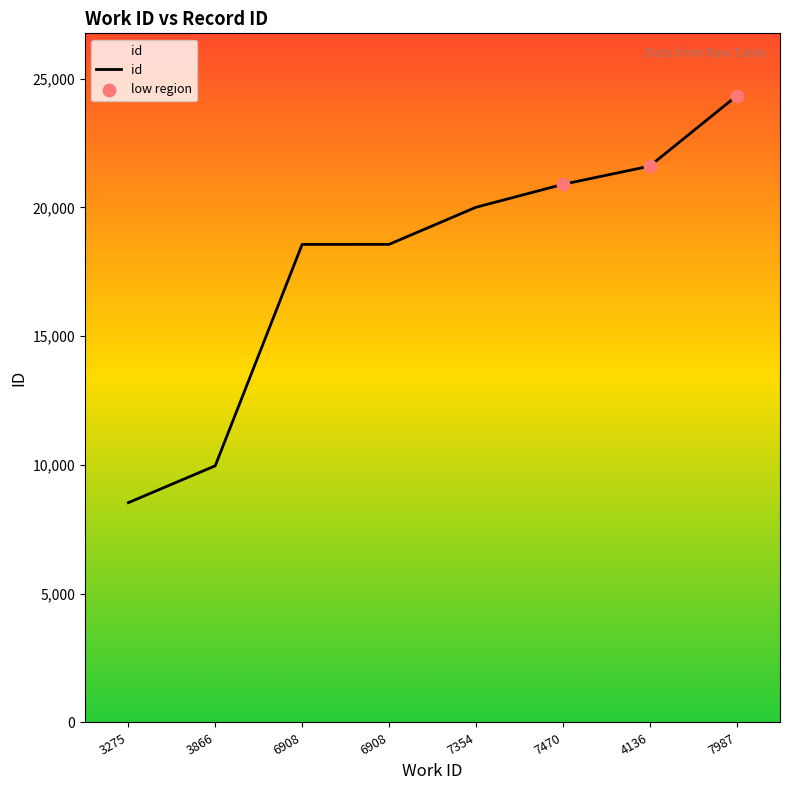

What is the change in value from 7470 to 4136?

+708